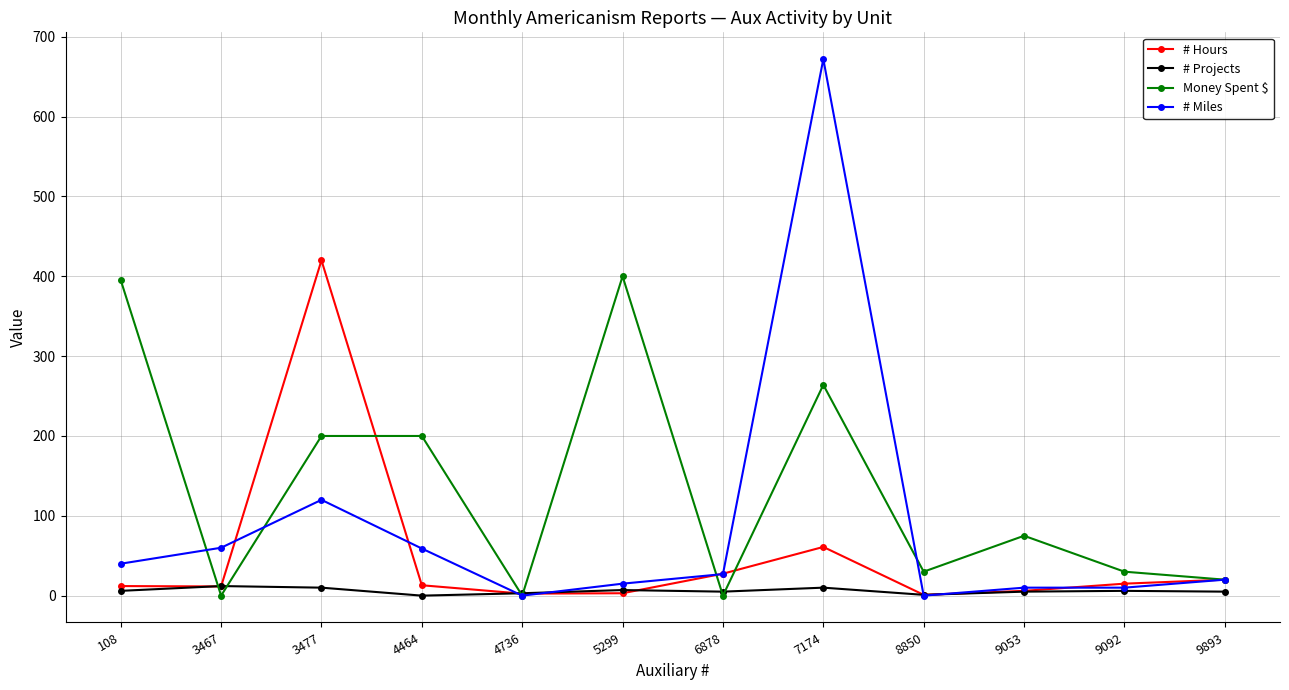

At which category does # Hours reach its first local peak?

3477